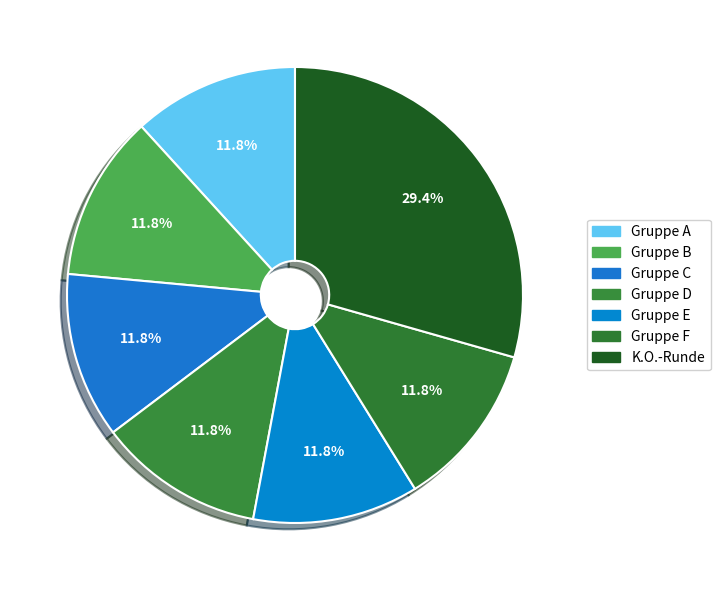

How many slices are in this pie chart?

7